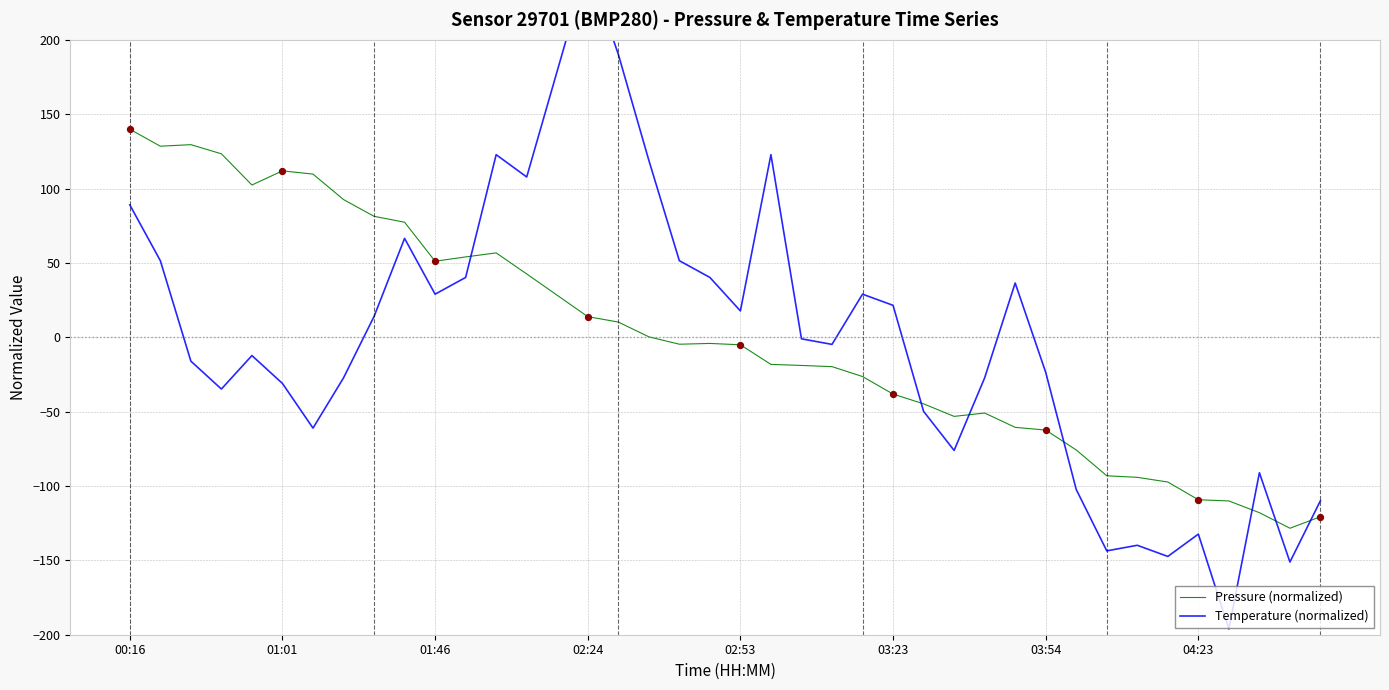

At how many categories does at least one series exceed 90?

15